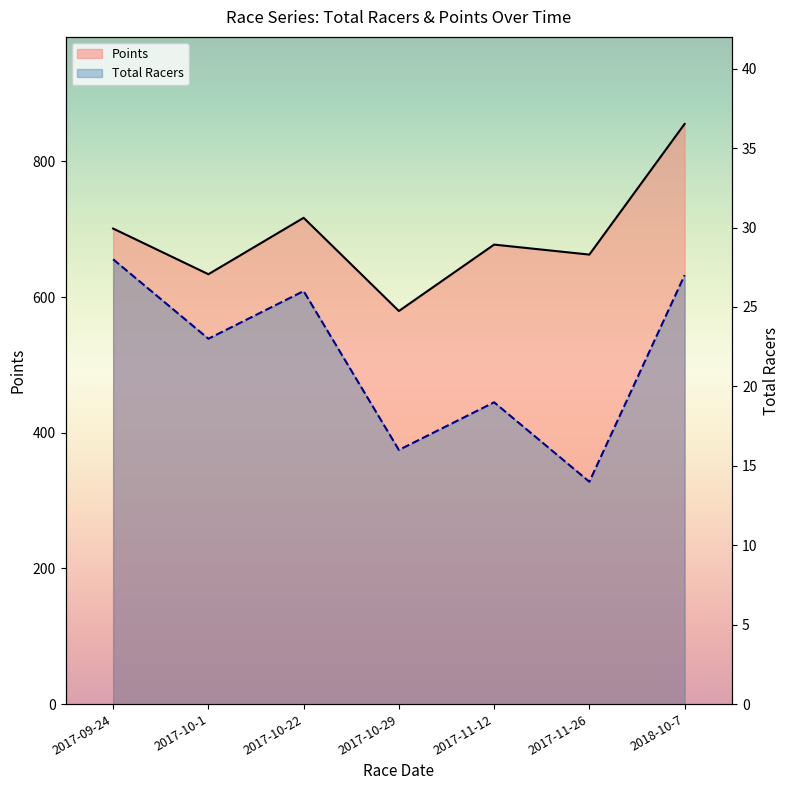

Which series has the largest total across all categories?

Points